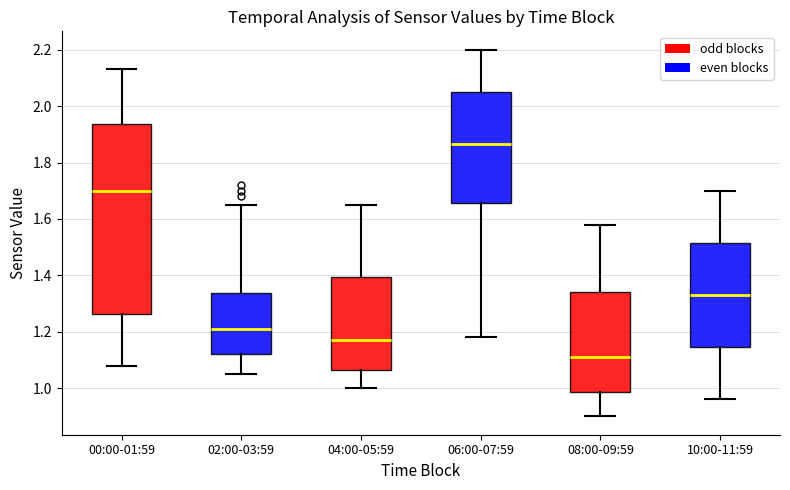

Which box has the highest median line?

06:00-07:59